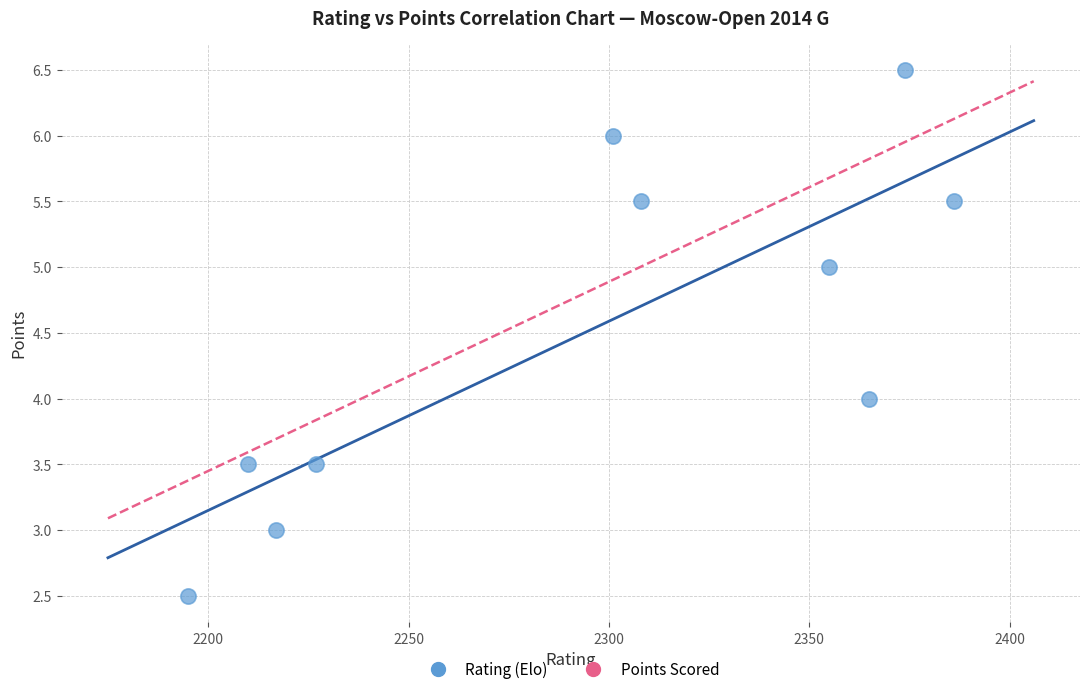

What is the average X value?

2293.8